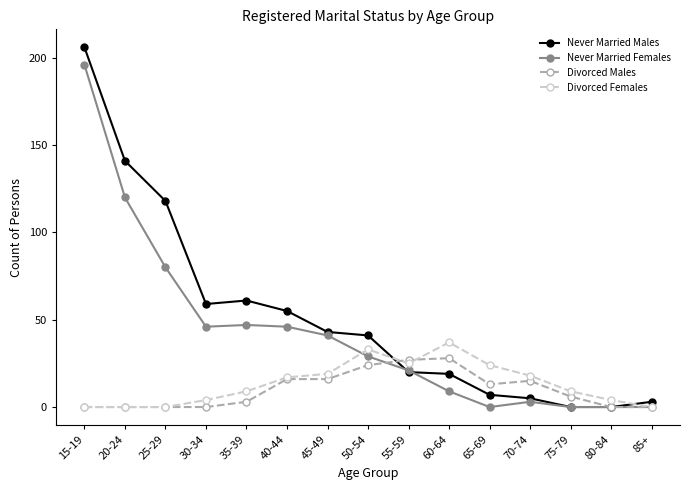

Is this an area chart (filled region under the line)?

No